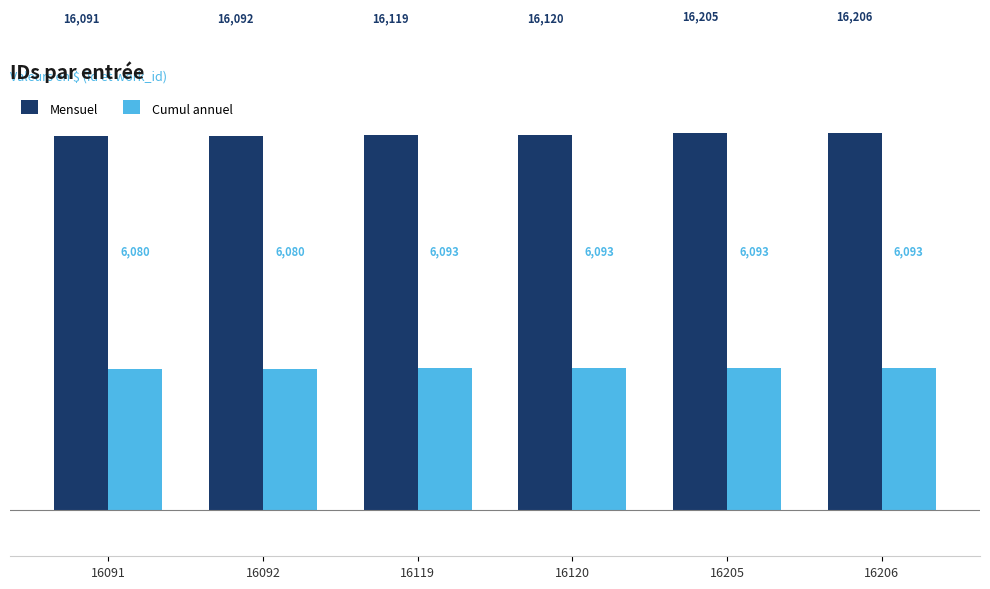

How many groups of bars are there?

6